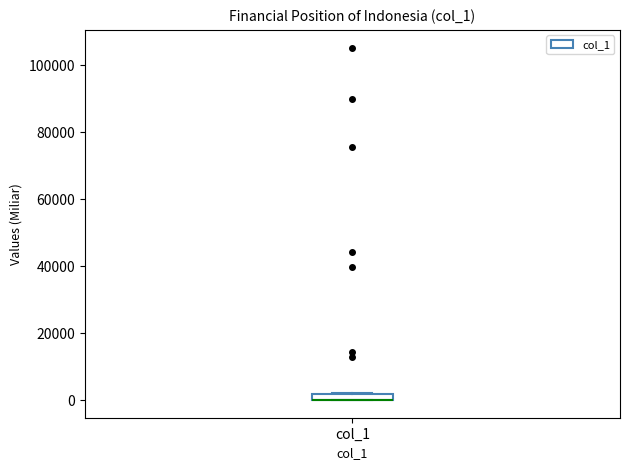

Where is the lower edge of the box for col_1 on the y-axis? The values are not printed on the chart, so give them approximately, as read against the axis.

0